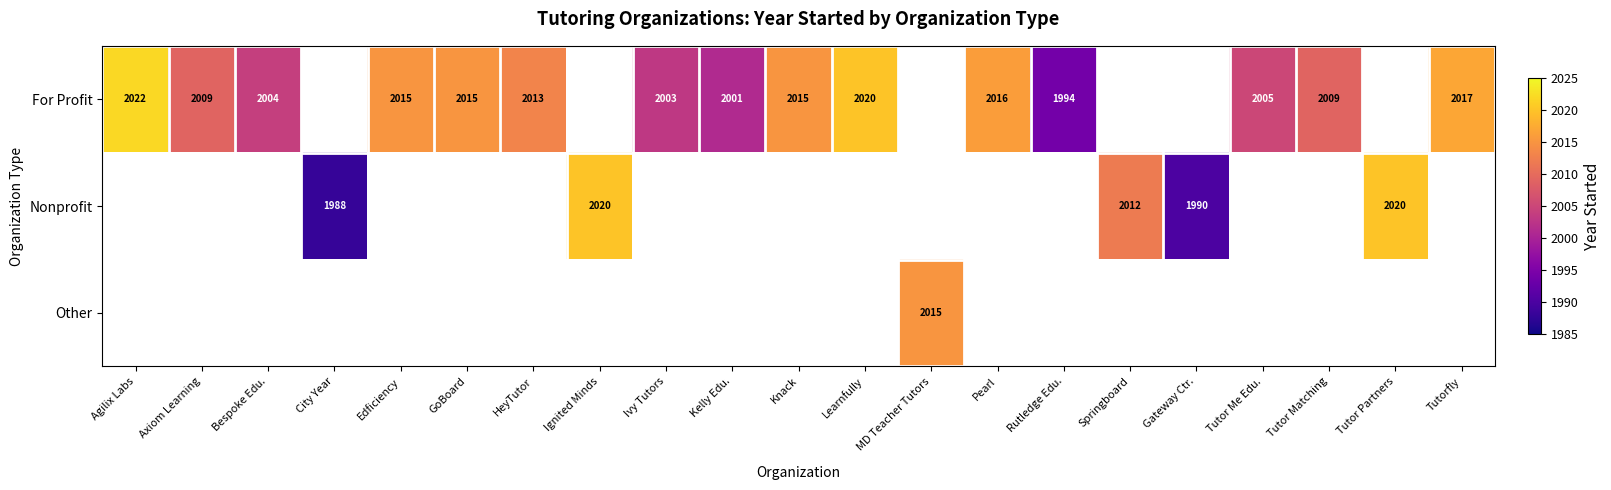

At which category does the chart reach its minimum across all series?

City Year